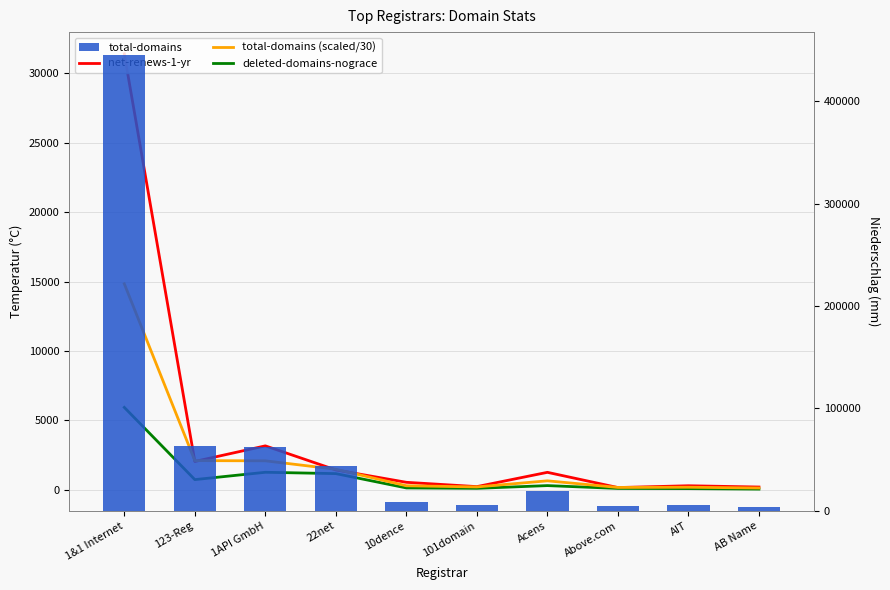

The total-domains series shows 97815.5 at 1API GmbH. True or false?

False